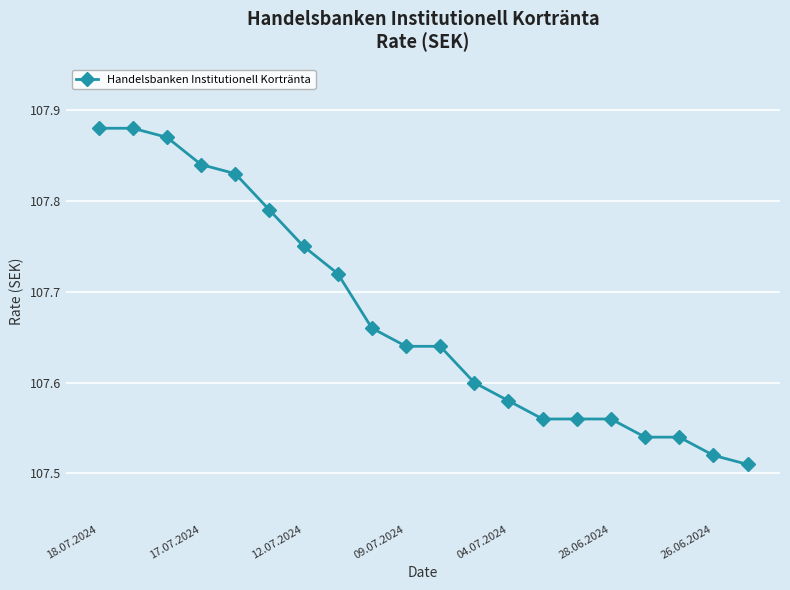

What is the difference between the second highest and minimum values?

0.4